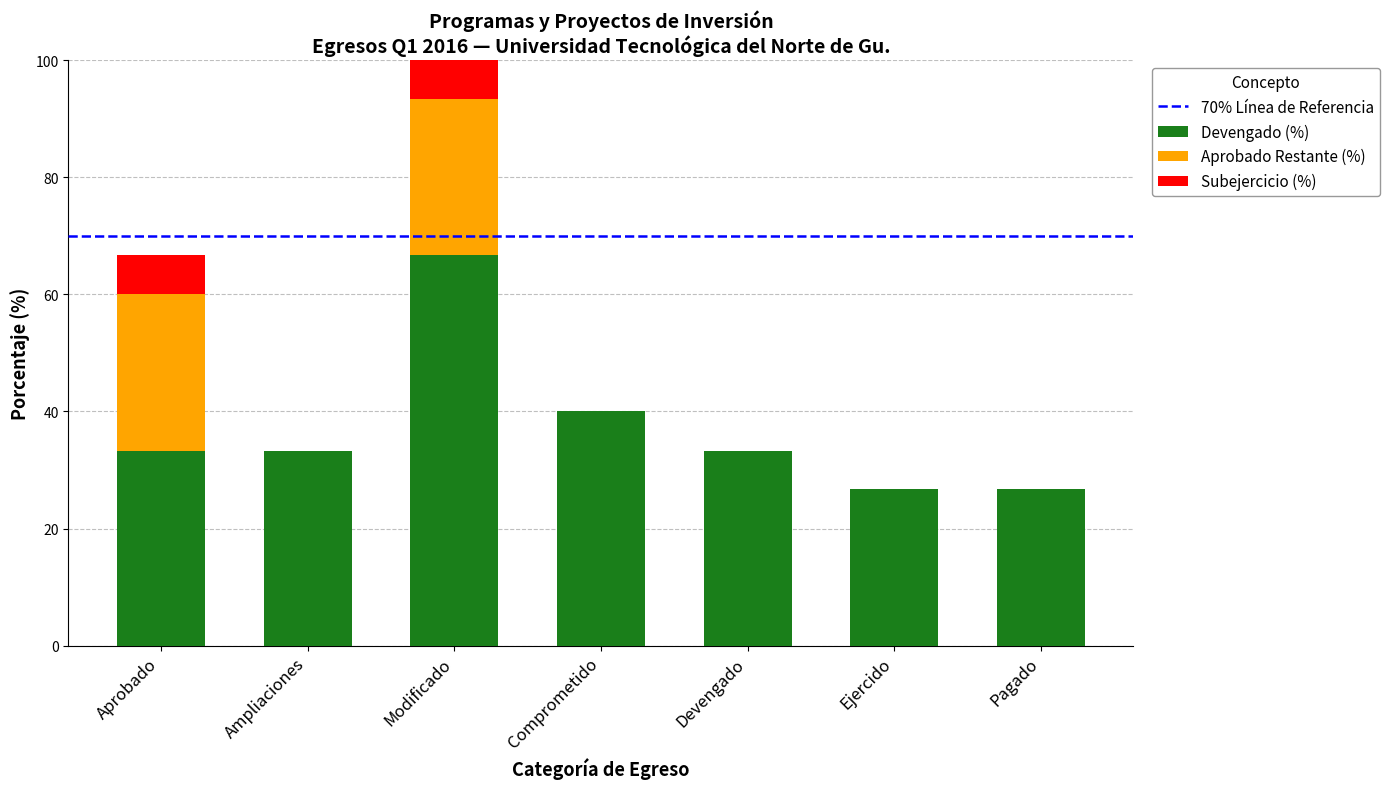

At which label does Devengado (%) reach its peak?

Modificado